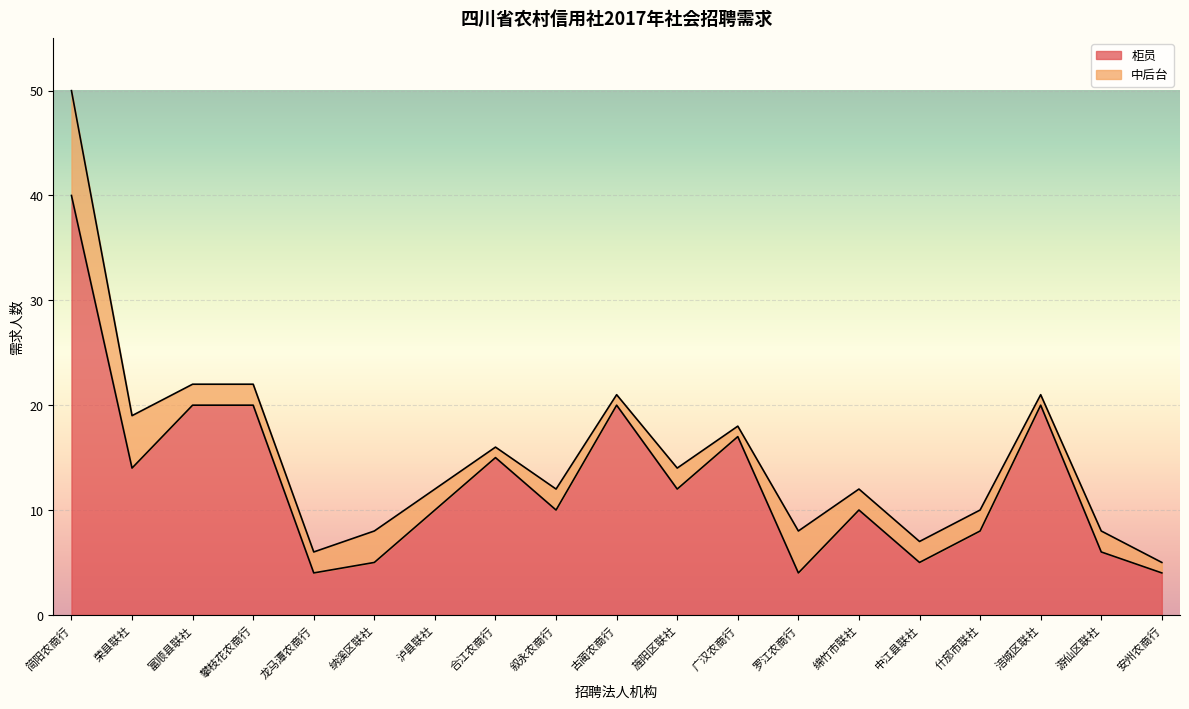

At which label does the data first exceed 10?

简阳农商行